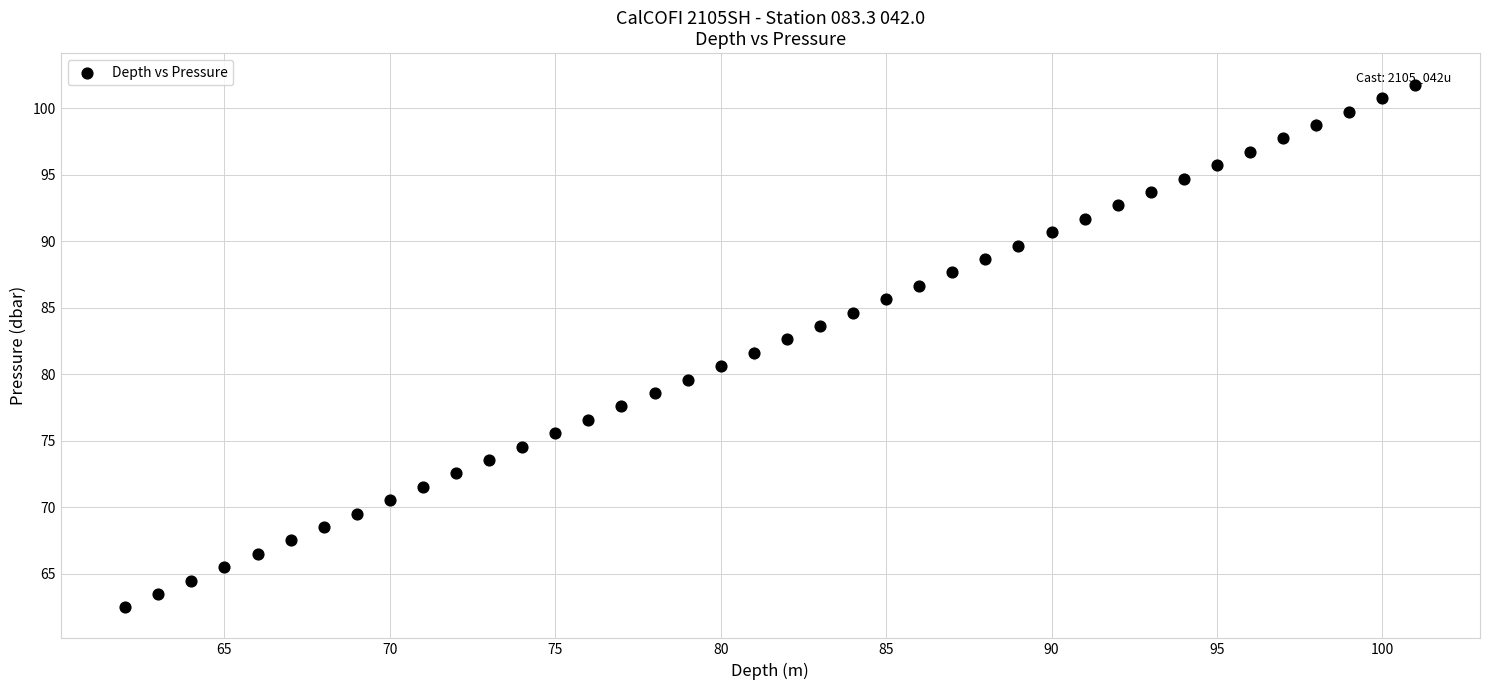

What is the range of X values (max minus min)?

39.0